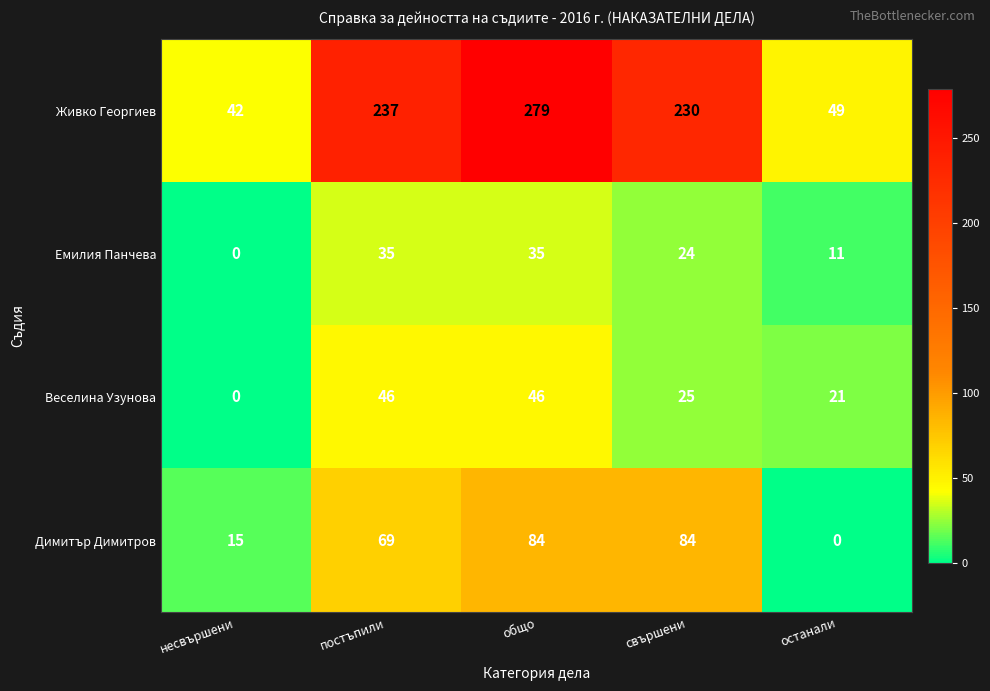

Rank the series by their maximum value, from lowest to highest.

Емилия Панчева, Веселина Узунова, Димитър Димитров, Живко Георгиев